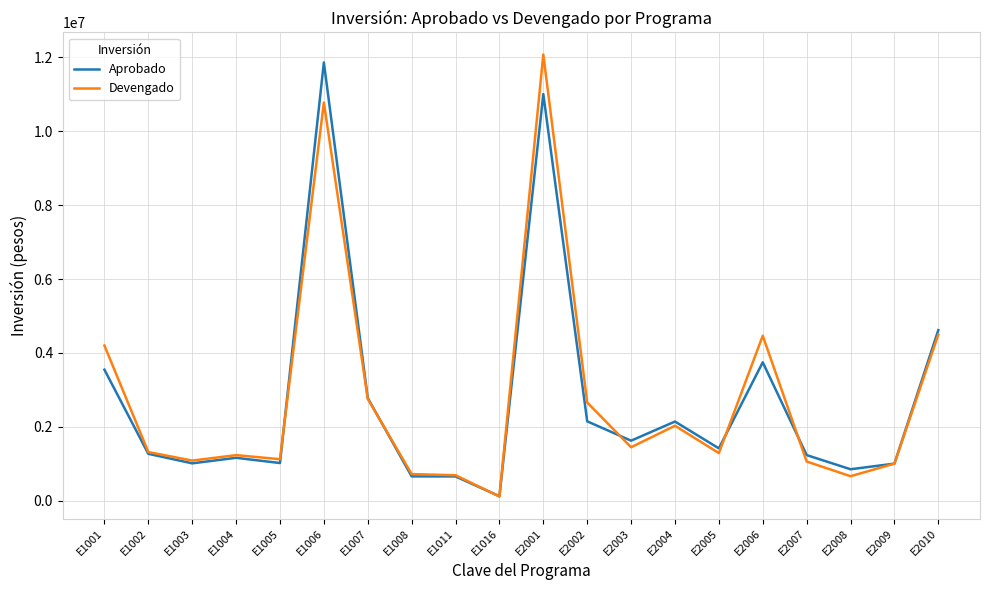

The Devengado series shows 1058115.8 at E2007. True or false?

True